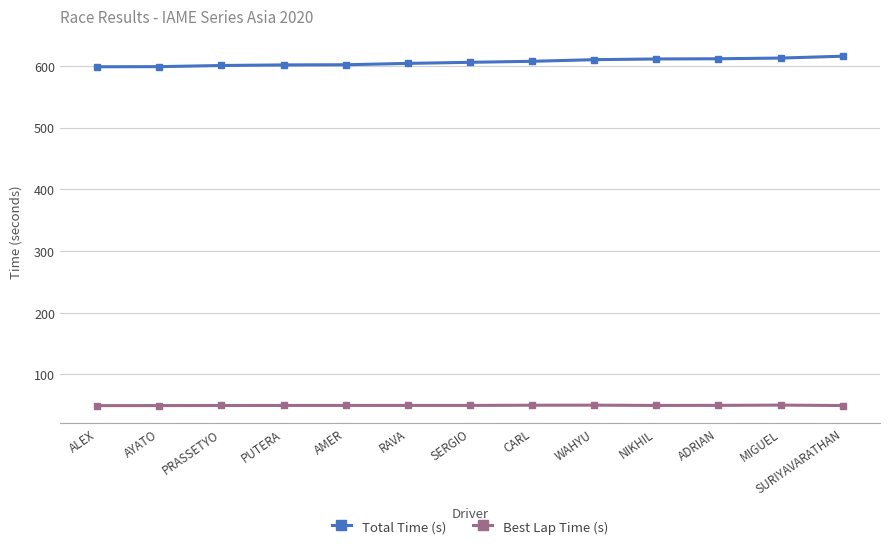

What is the spread (max minus min) of values at ALEX?

549.0